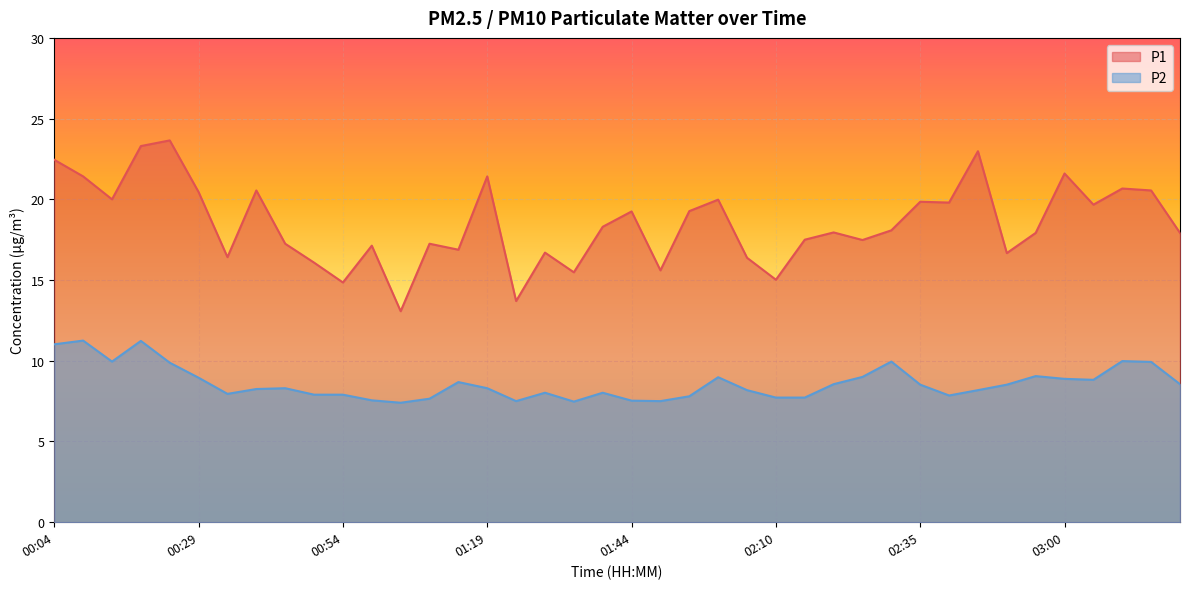

True or false: P2 and P1 cross at least once.

False